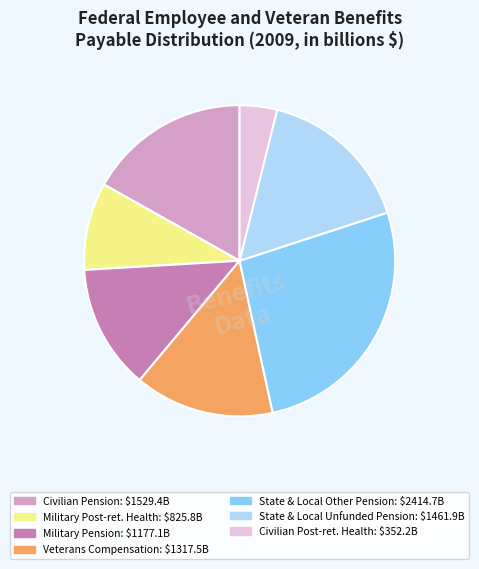

Is there a majority slice in this chart?

No